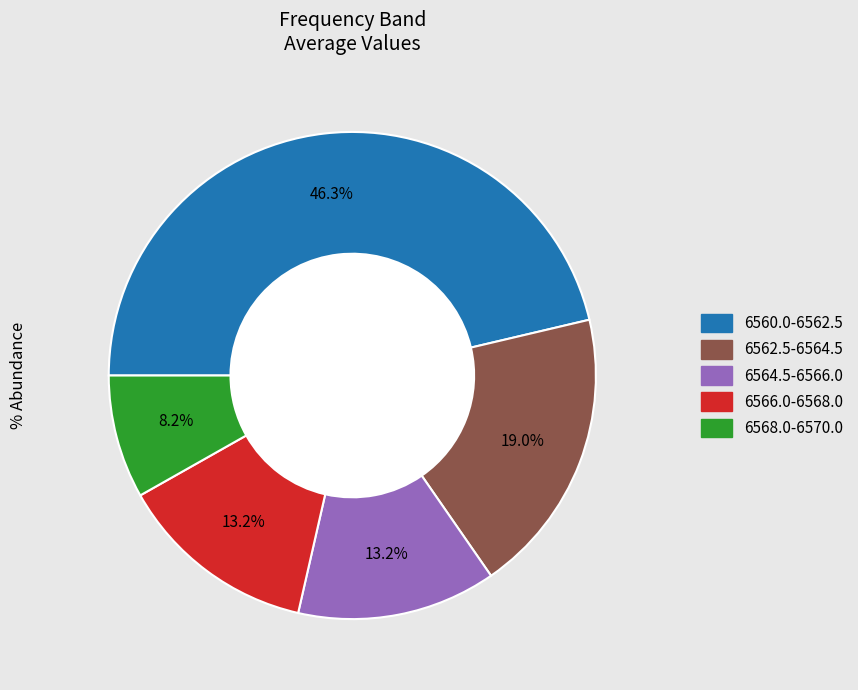

Is there any slice that represents more than half of the pie?

No